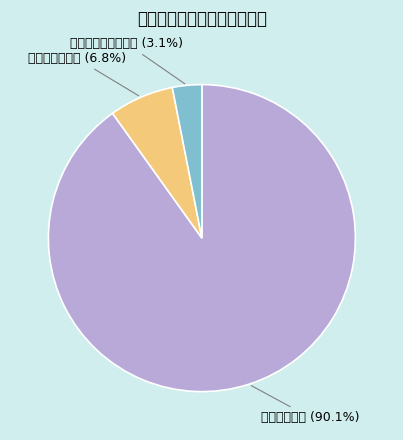

What is the smallest slice in the pie chart?

对个人和家庭的补助